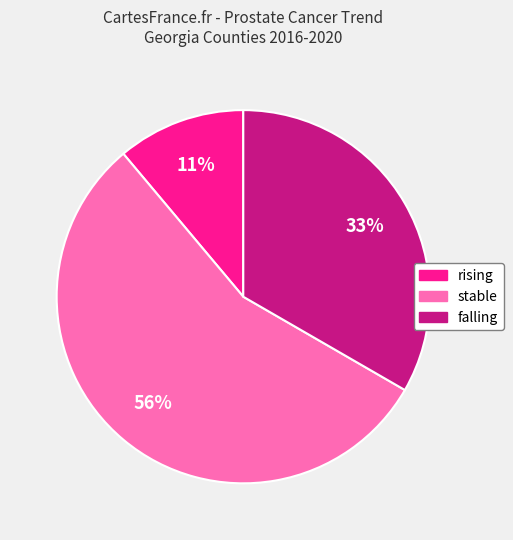

How many segments does this pie chart have?

3